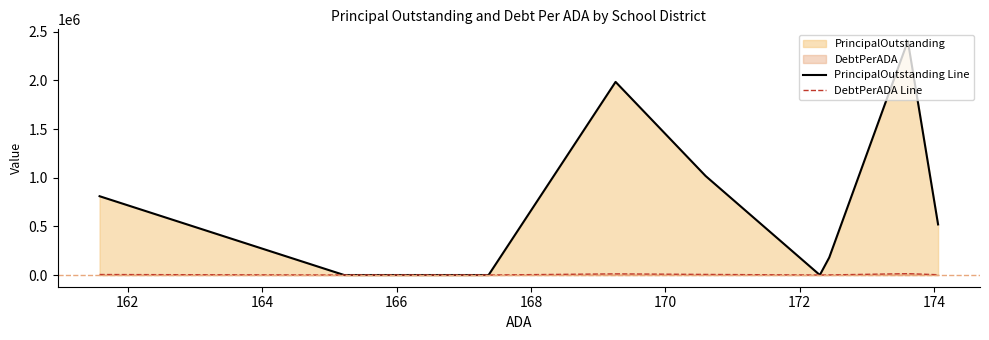

List the series in order of their overall mean, highest first.

PrincipalOutstanding Line, DebtPerADA Line